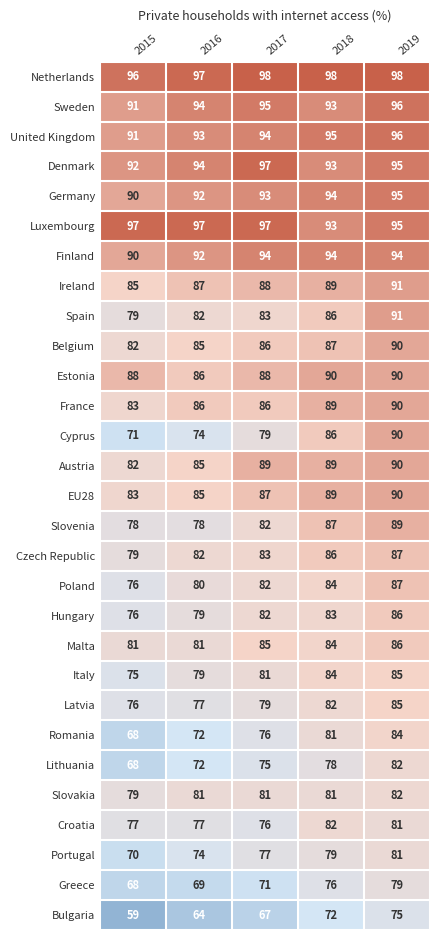

What is the total value across all series at 2017?

2451